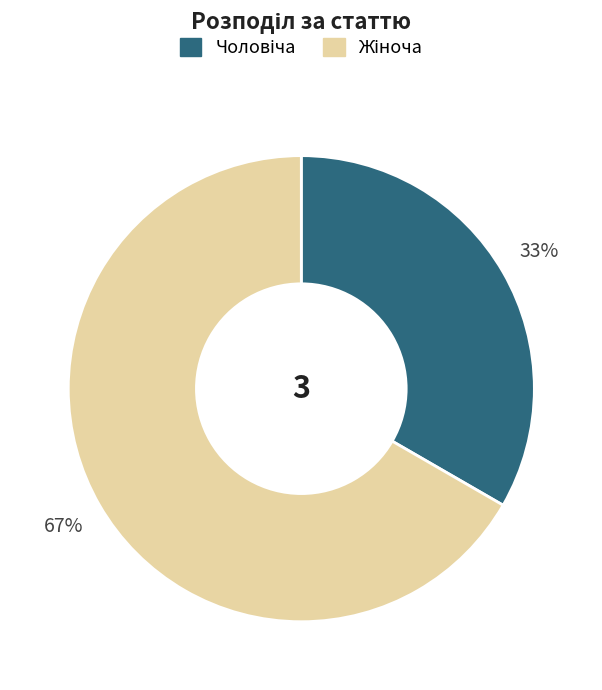

Is there any slice that represents more than half of the pie?

Yes